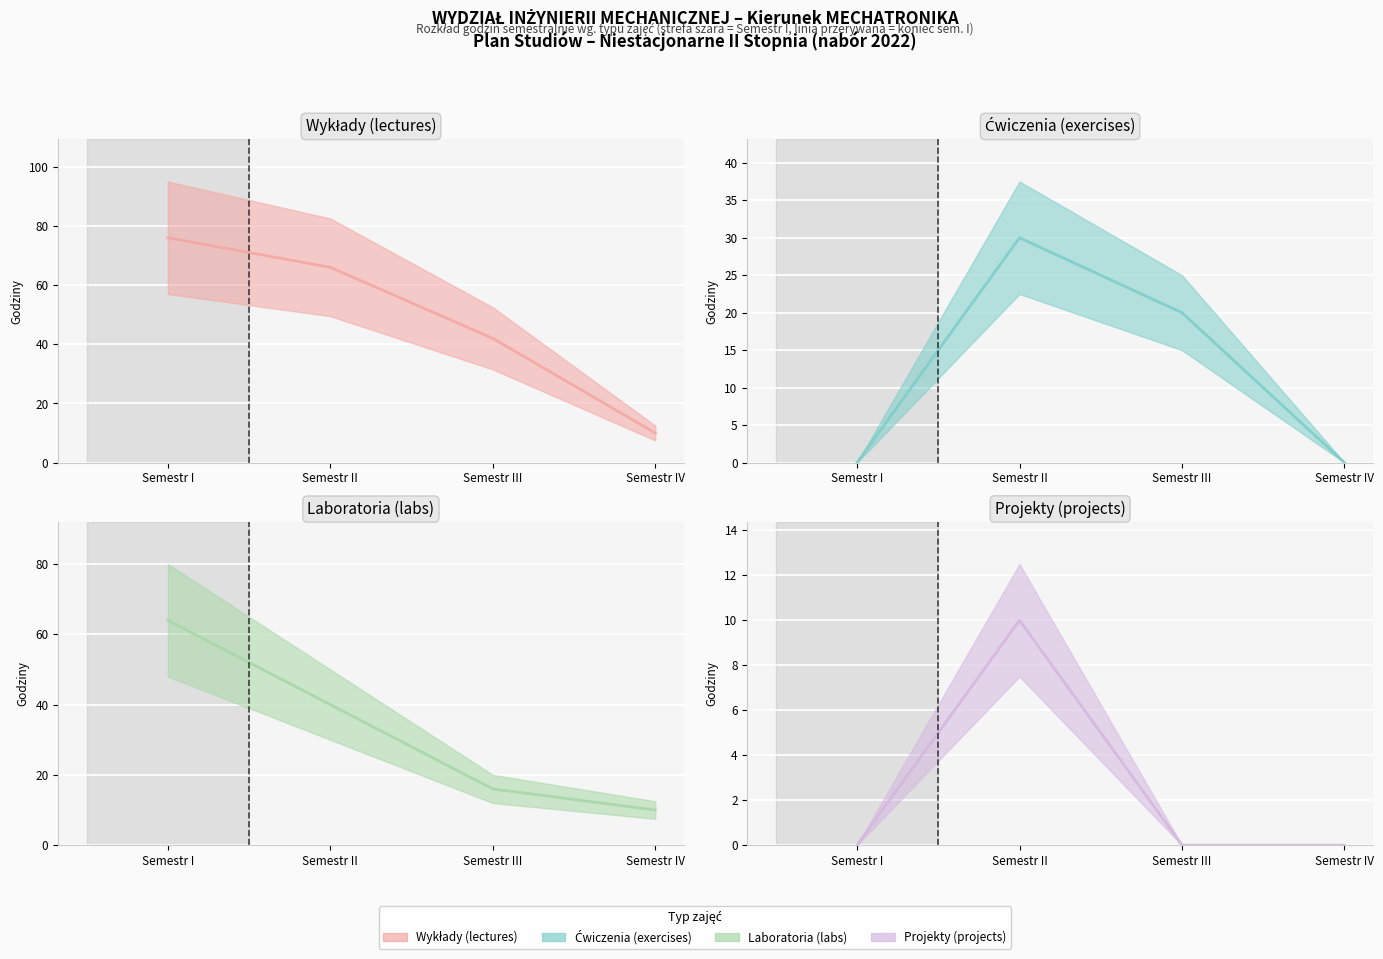

What are all the series names shown in the legend?

Wykłady (lectures), Ćwiczenia (exercises), Laboratoria (labs), Projekty (projects)